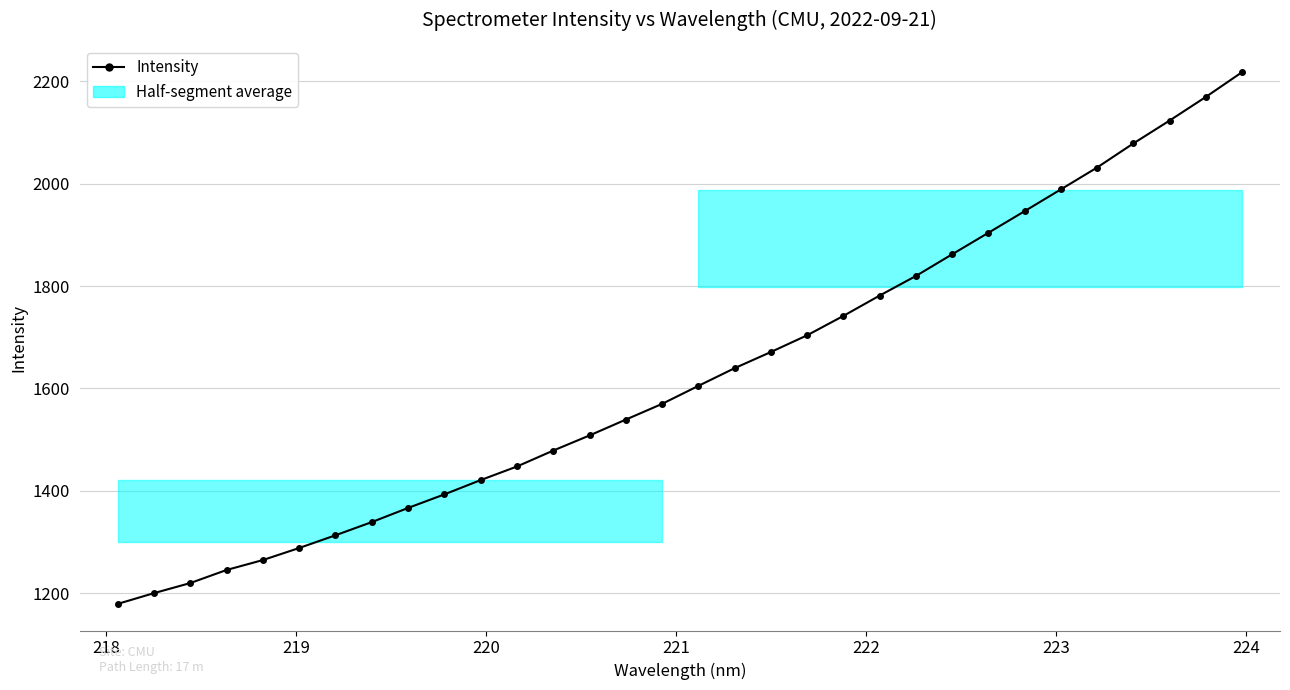

What is the average value?

1626.6